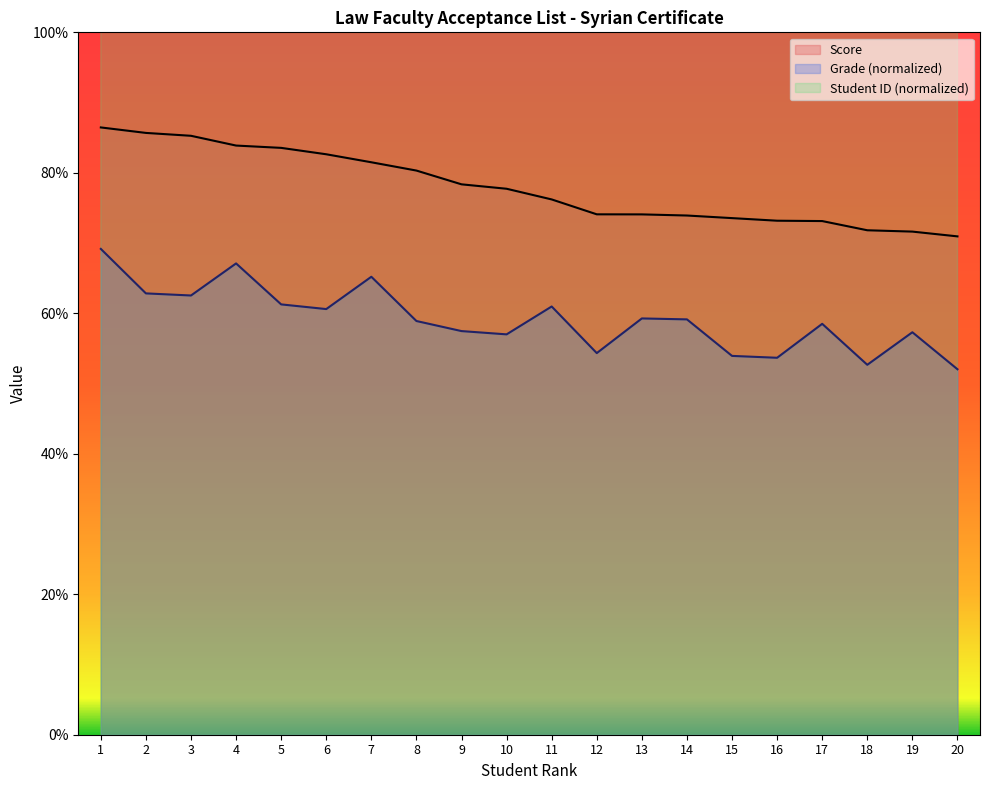

Read the Grade value at 11.

61.0